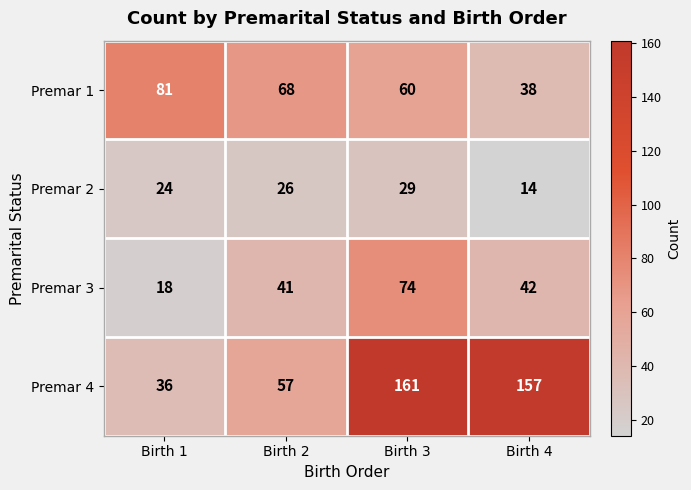

At Birth 1, list the series in order from largest to smallest.

Premar 1, Premar 4, Premar 2, Premar 3